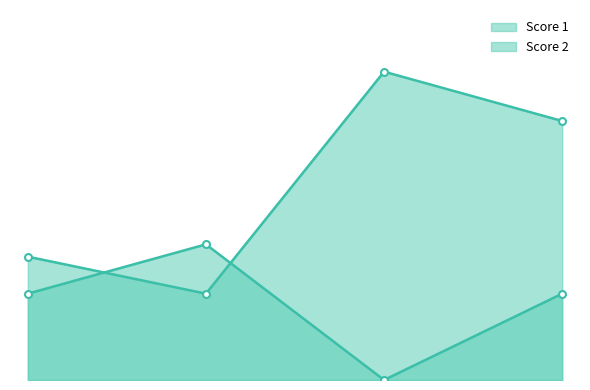

What is the approximate value of Score 1 at 2?

7